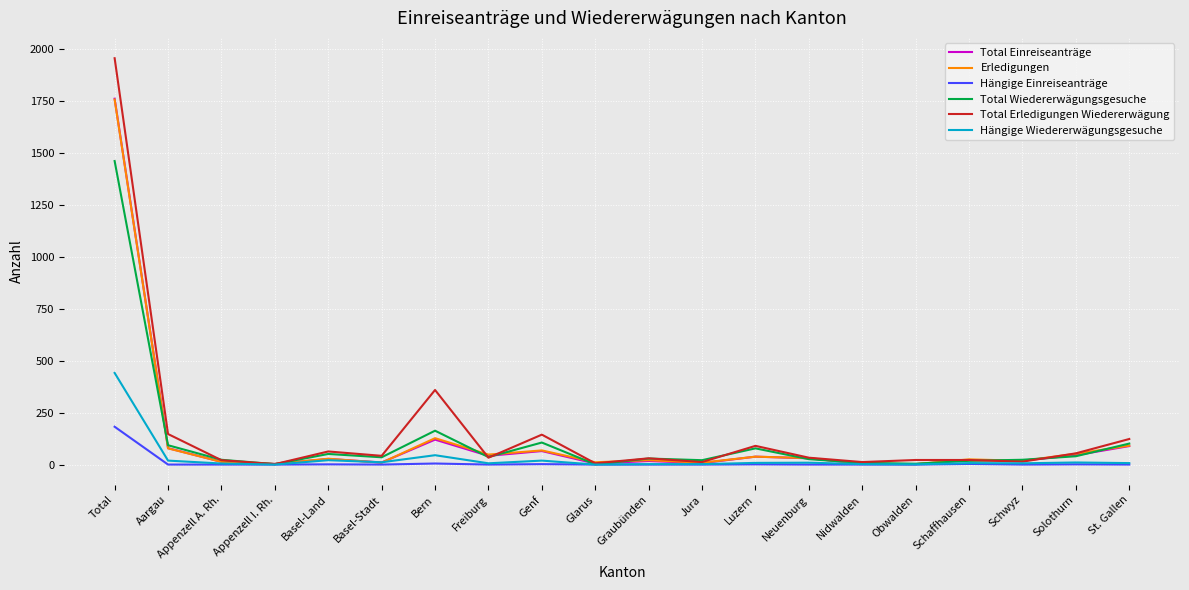

True or false: Erledigungen has more than 0 interior local peaks.

True